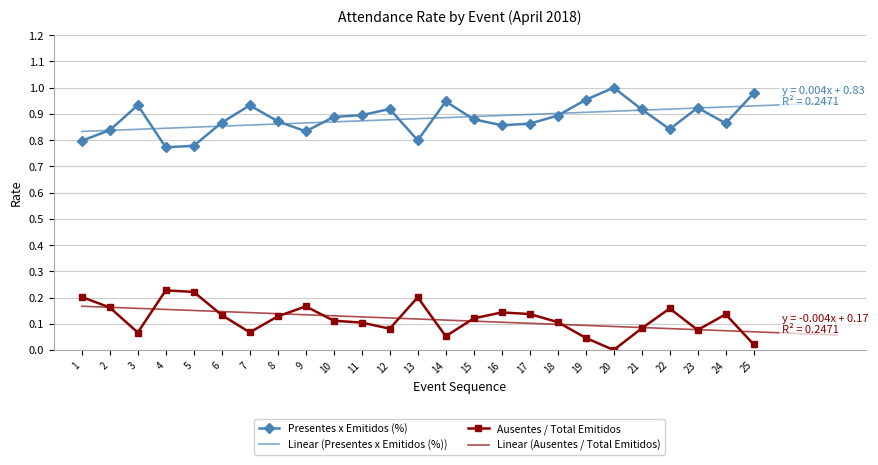

What is the total value across all series at 19?

1.0